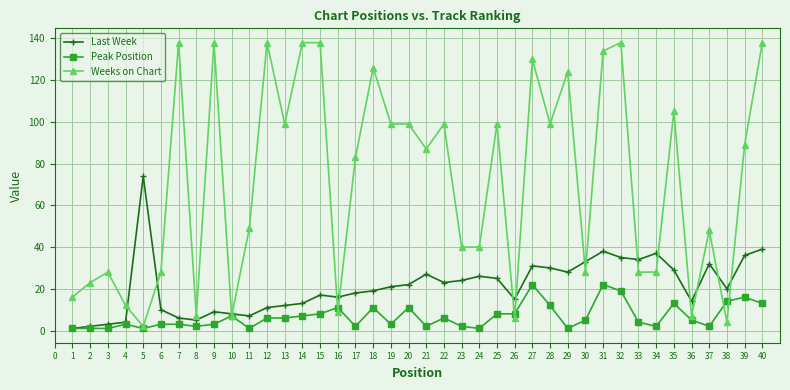

At which category does Weeks on Chart reach its first local peak?

3